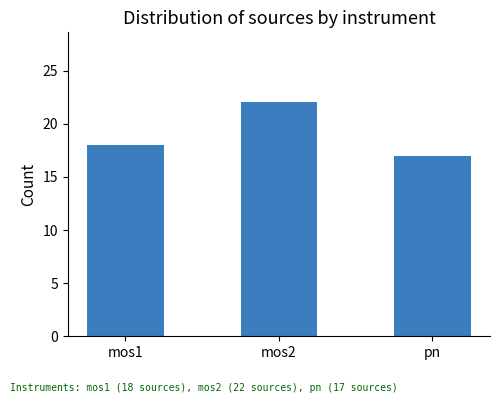

What is the greatest value displayed?

22